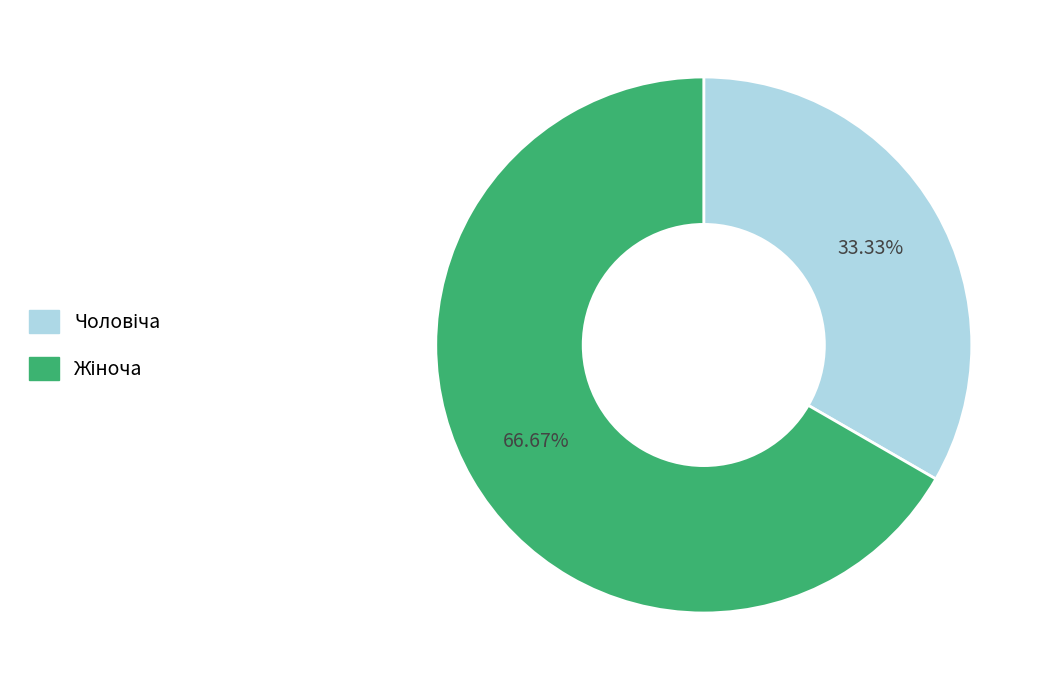

Is there a majority slice in this chart?

Yes